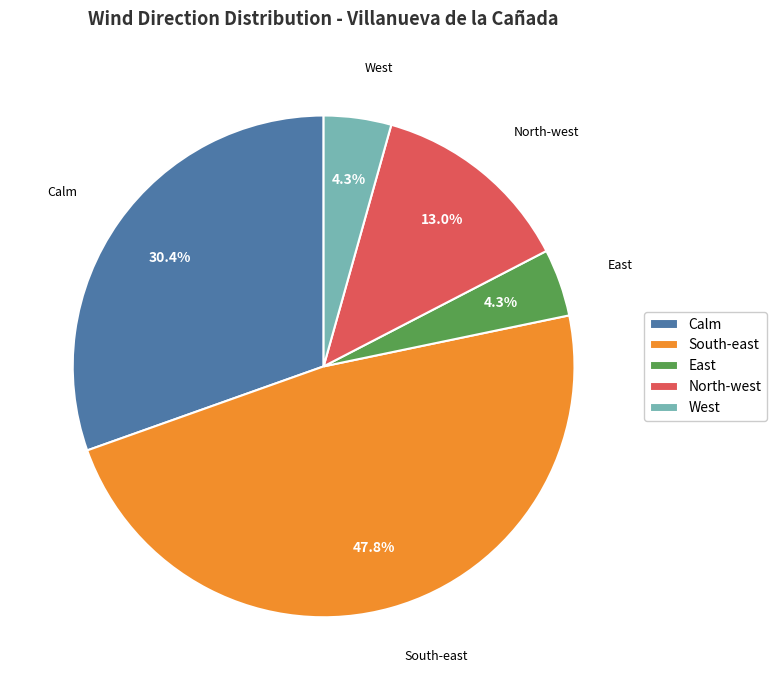

How many segments does this pie chart have?

5